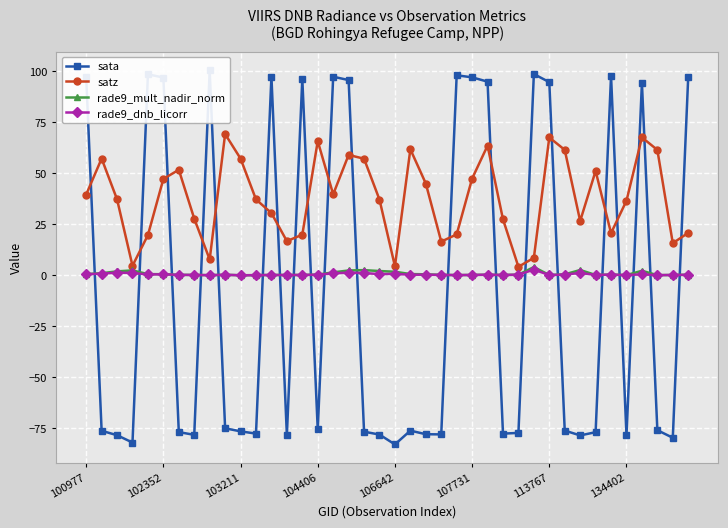

Where does the satz series first go above 37?

100977